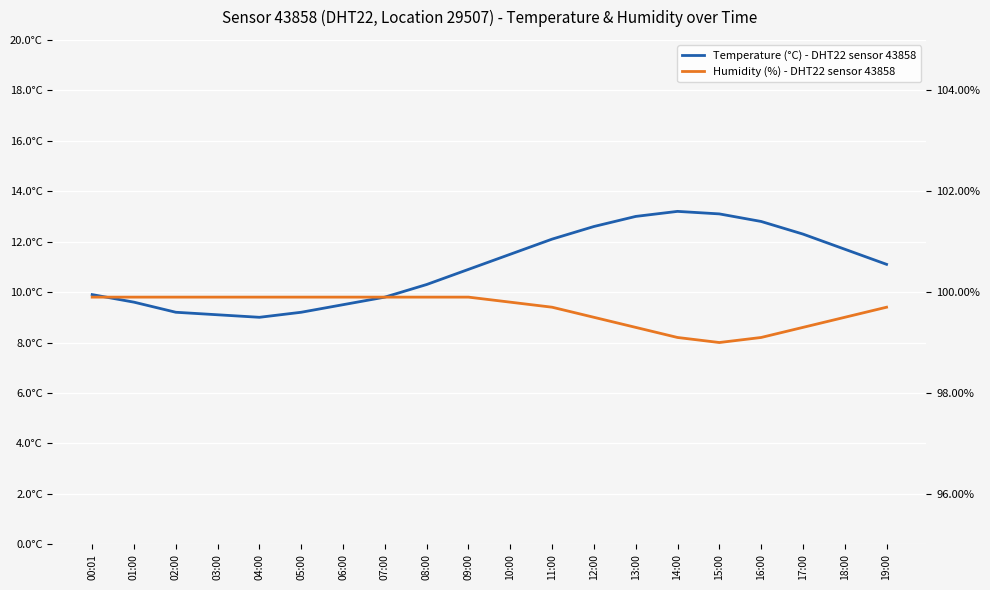

How many interior local valleys does the Temperature (°C) - DHT22 sensor 43858 series have?

1